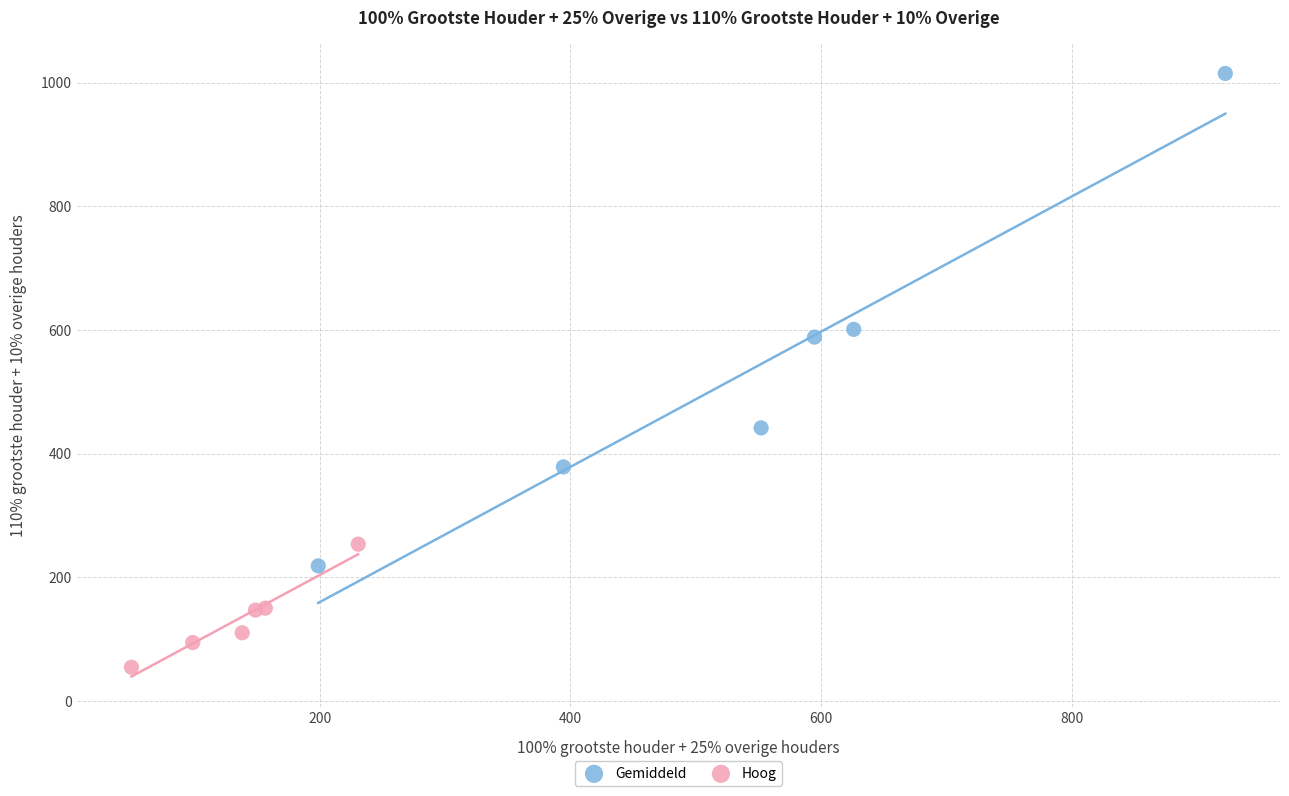

Which series reaches the maximum Y coordinate?

Gemiddeld